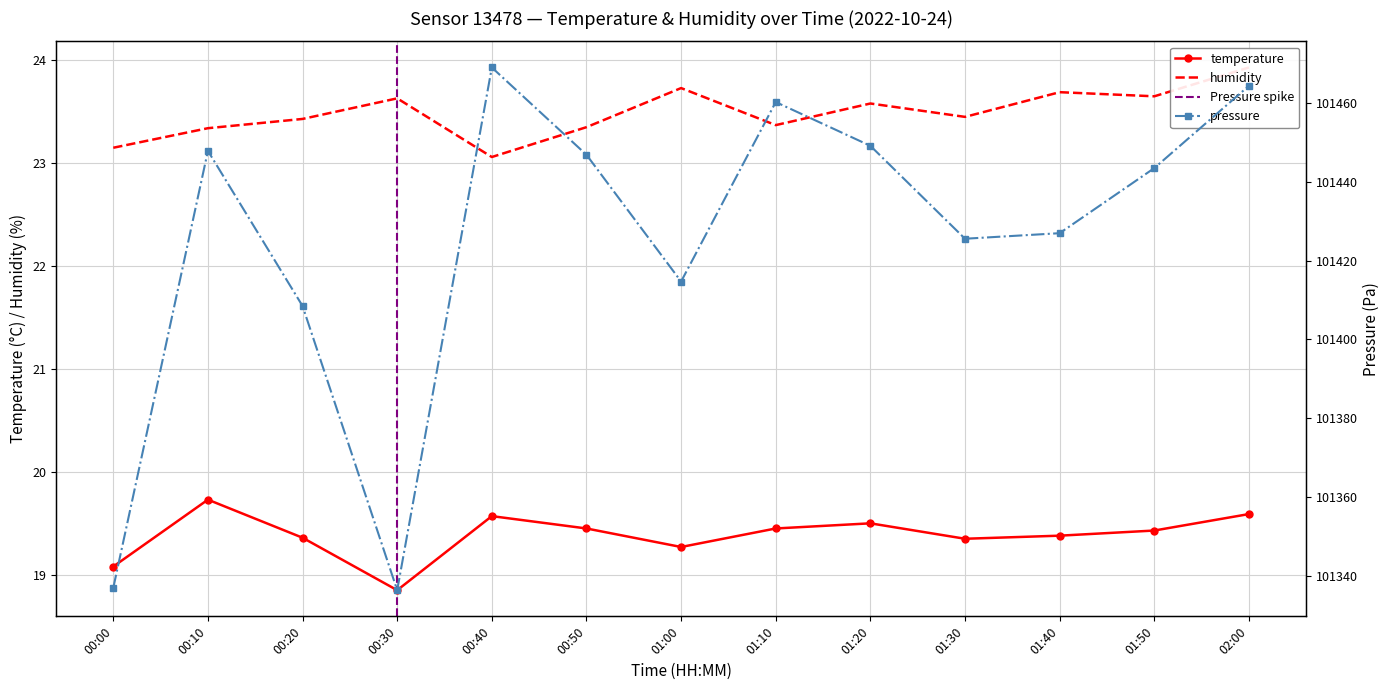

Where does the temperature series first go above 19?

00:00